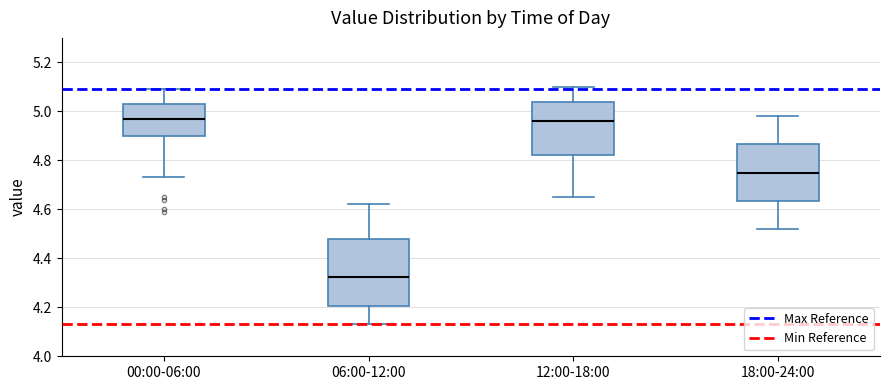

Reading left to right, transcribe this box plot: for each box, give where its median line is, the range the box spans, and where its two whiskers end, as read against the y-axis. The values are not printed on the chart, so give them approximately, as read against the axis.

00:00-06:00: median 4.98, box 4.90 to 5.04, whiskers 4.74 to 5.10
06:00-12:00: median 4.32, box 4.20 to 4.48, whiskers 4.14 to 4.62
12:00-18:00: median 4.96, box 4.82 to 5.04, whiskers 4.66 to 5.10
18:00-24:00: median 4.76, box 4.64 to 4.86, whiskers 4.52 to 4.98